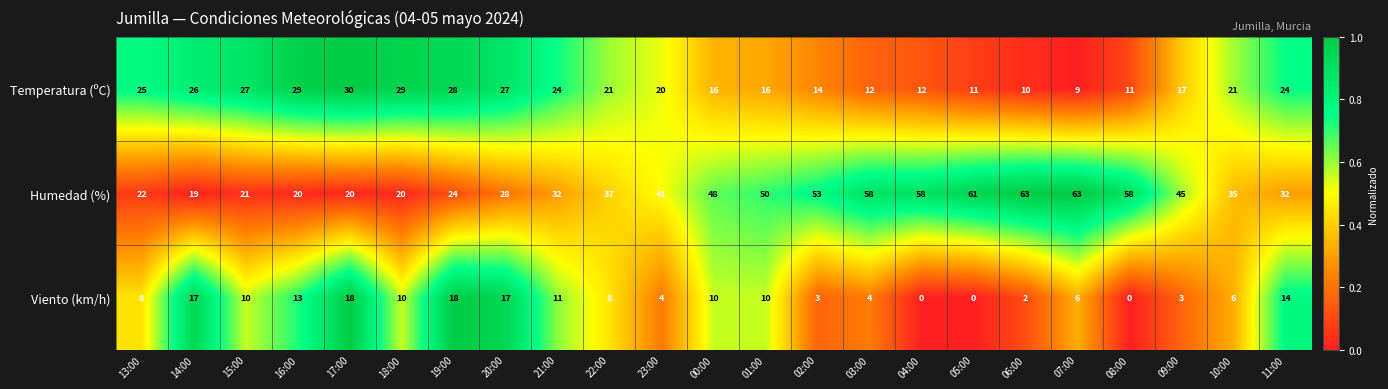

Which series has the largest range (max minus min)?

Humedad (%)